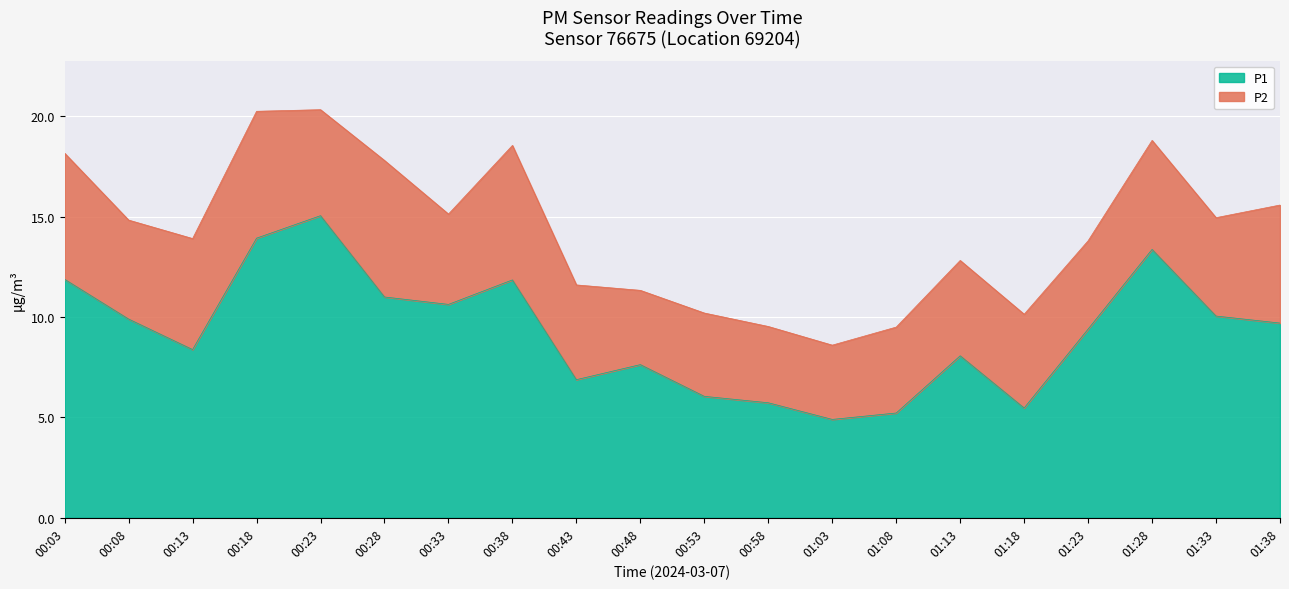

Approximately how many times larger is the value at 01:18 compared to 01:33?

0.5